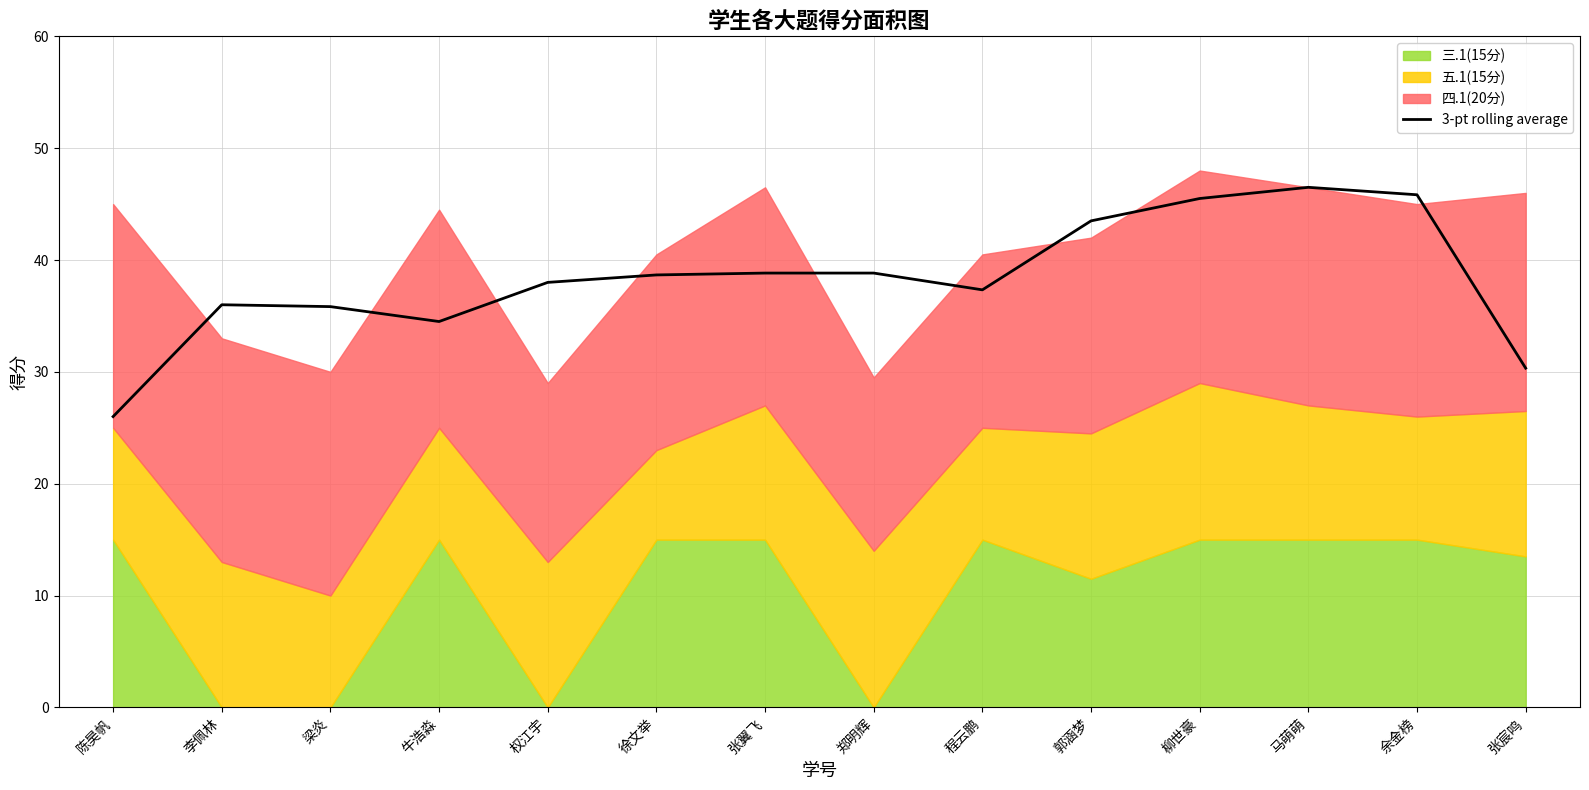

What is the sum of all values?

535.7